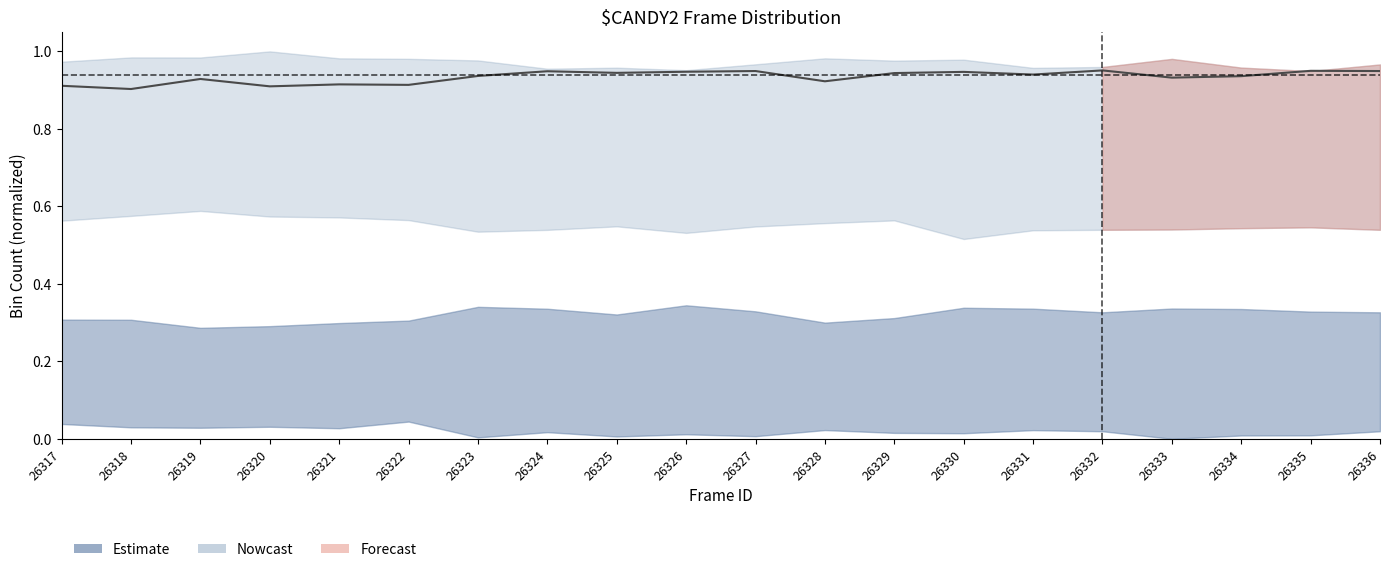

Reading right to left, what are all the values shown in this chart?

26336=0.9	26335=0.9	26334=0.9	26333=0.9	26332=1.0	26331=0.9	26330=0.9	26329=0.9	26328=0.9	26327=0.9	26326=0.9	26325=0.9	26324=0.9	26323=0.9	26322=0.9	26321=0.9	26320=0.9	26319=0.9	26318=0.9	26317=0.9